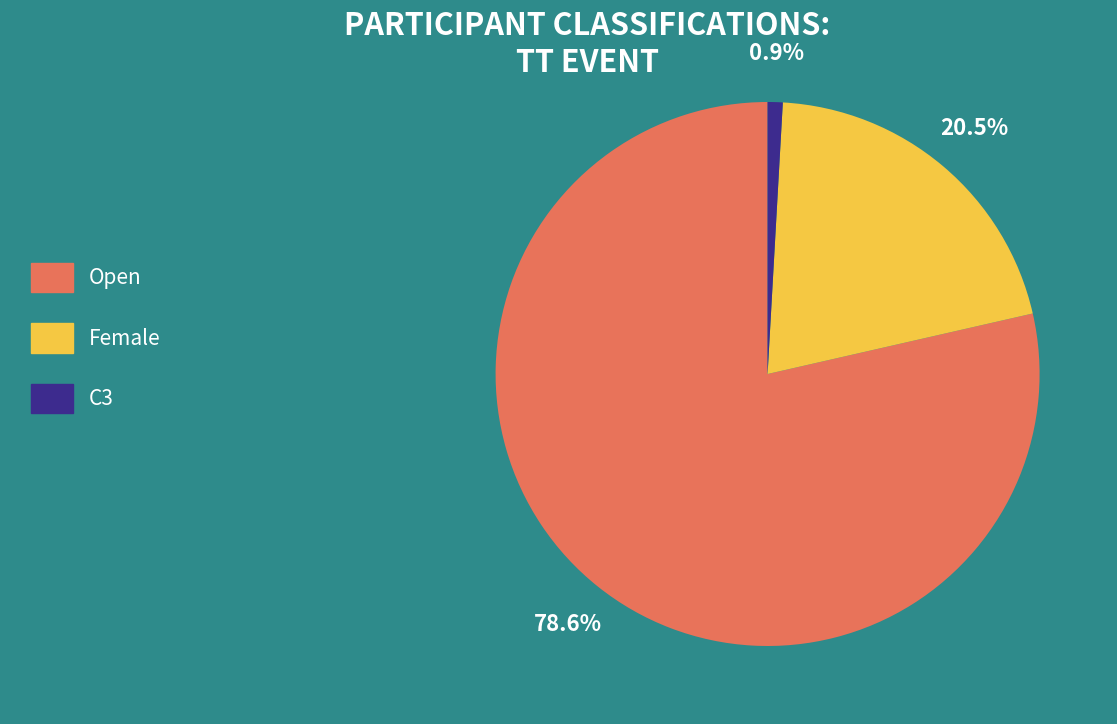

To the nearest percent, what is the average slice percentage?

33%